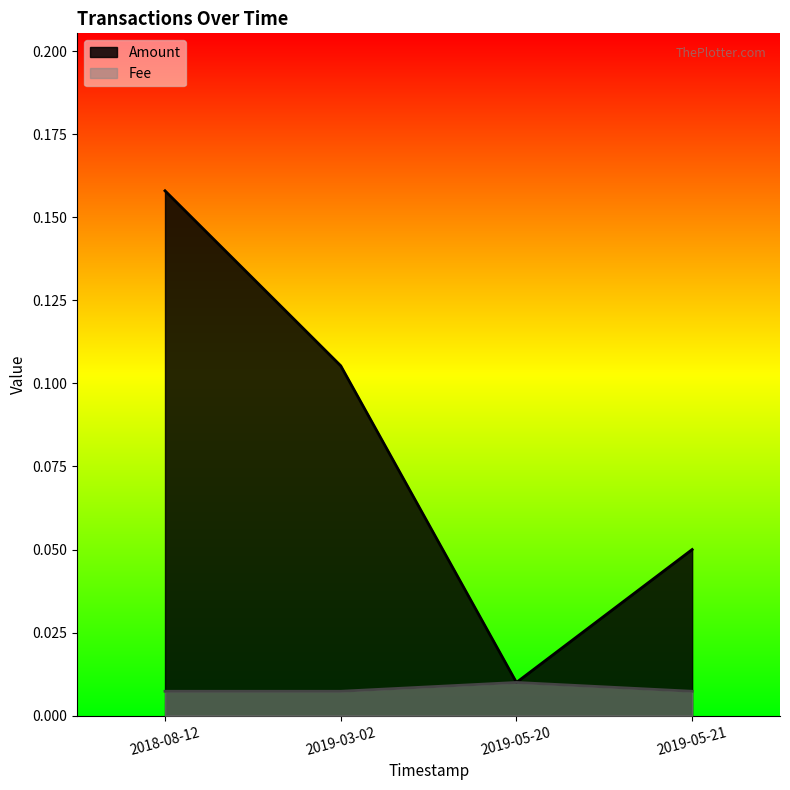

What is the value of the Amount point at the 1st from the left?

0.2